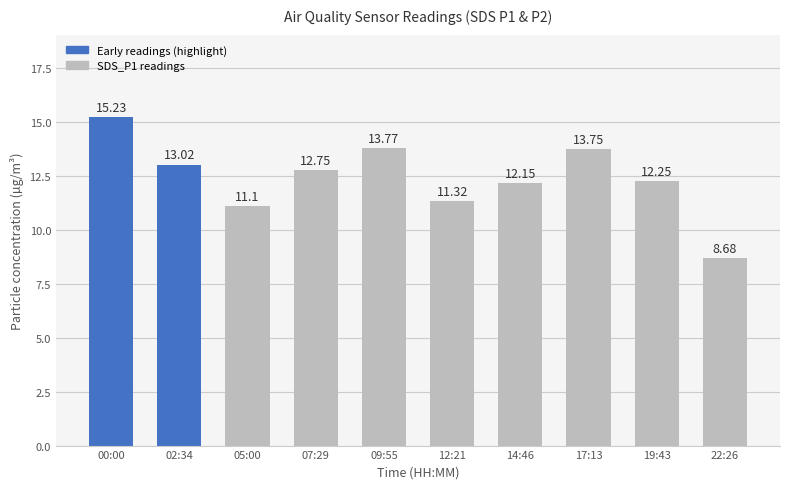

Which has a higher value, 07:29 or 12:21?

07:29